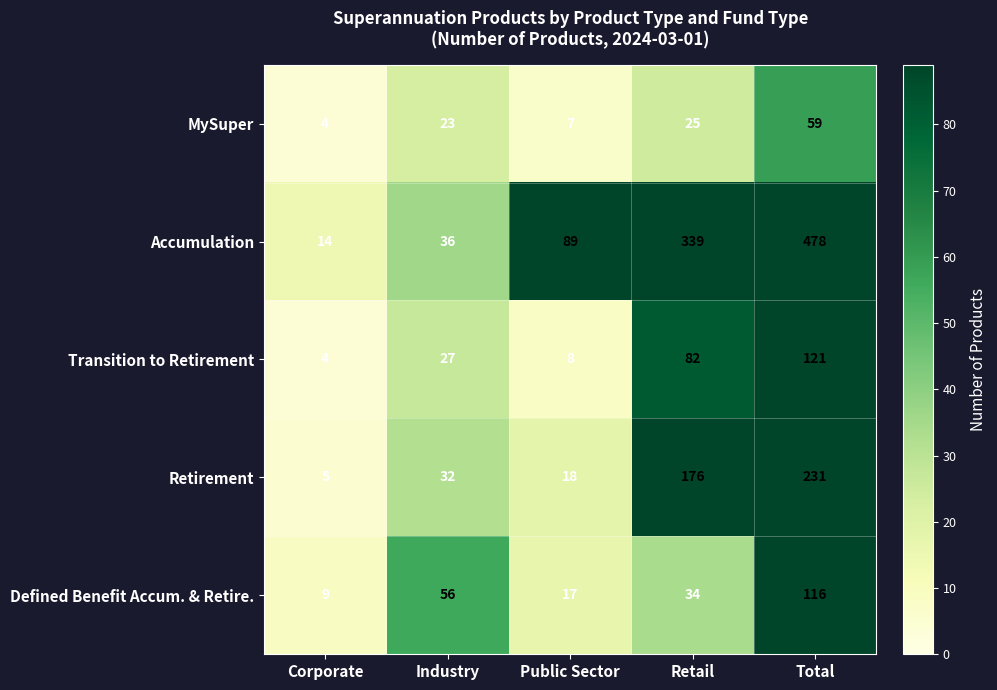

What value does the MySuper series have at Retail?

25